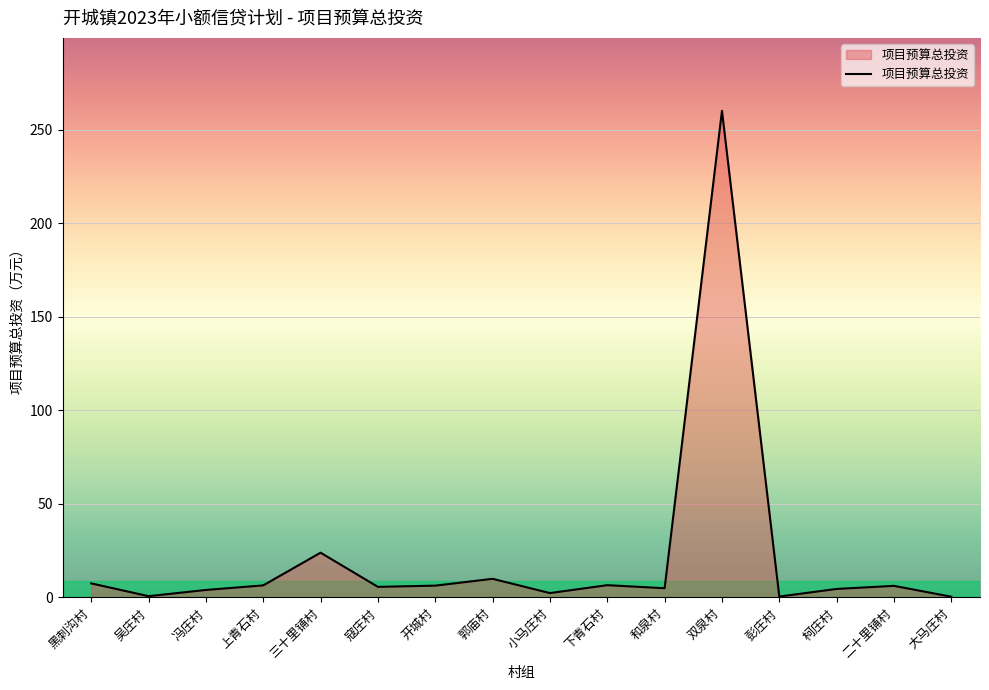

Where is the first local minimum?

吴庄村